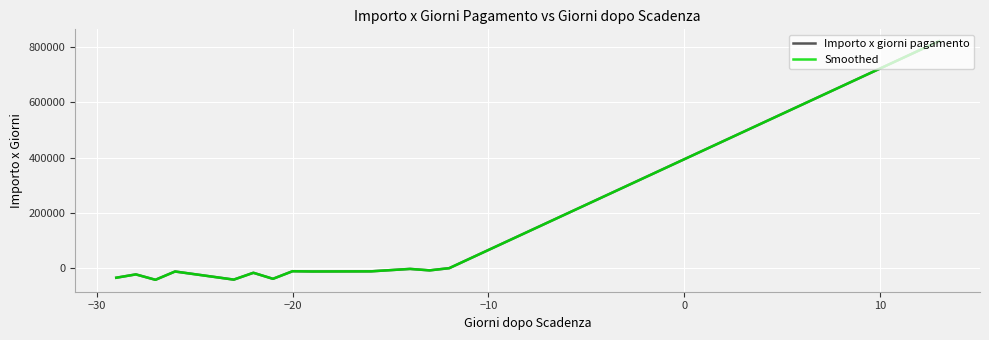

True or false: Smoothed has more than 2 points higher than both neighbors.

True